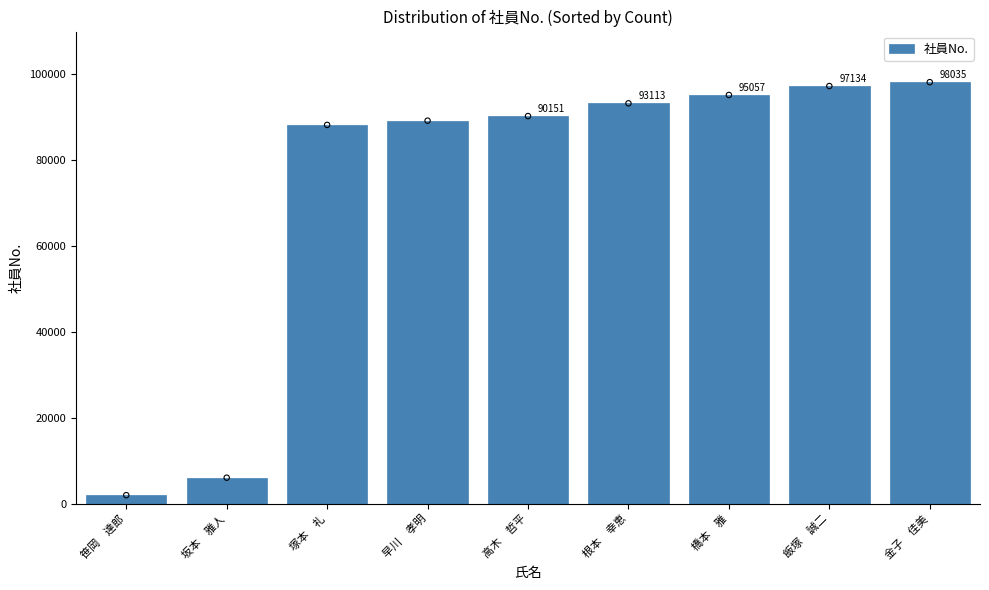

What is the change in value from 飯塚　誠二 to 金子　佳美?

+901